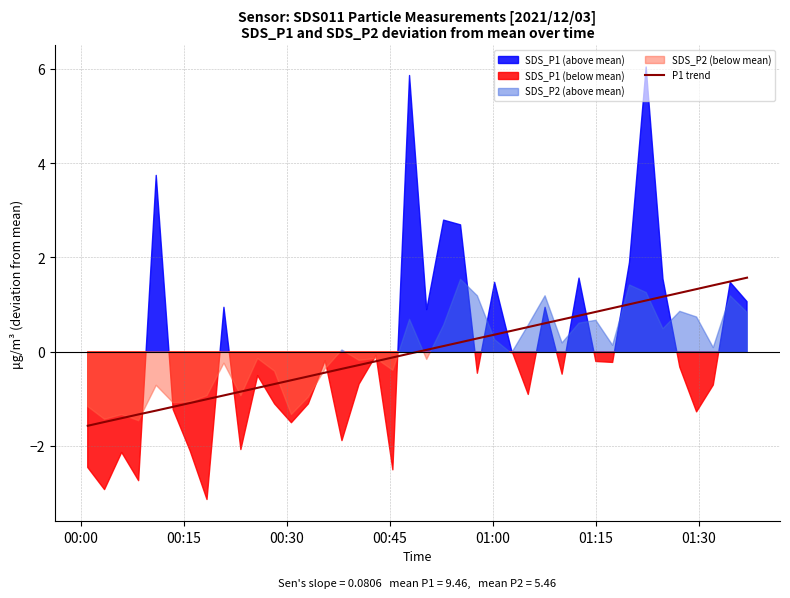

How many values are below 0?

20